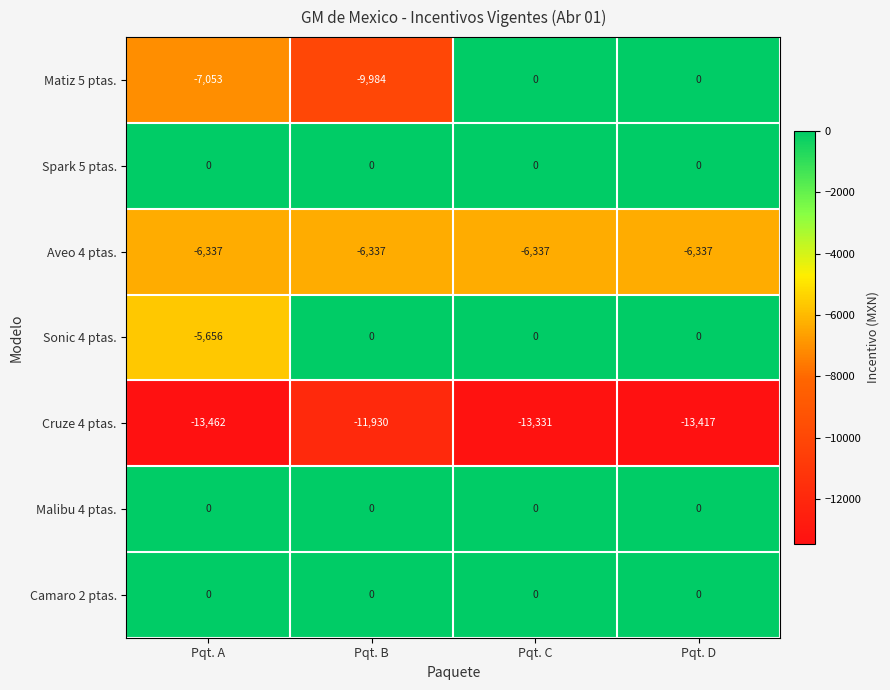

The Spark 5 ptas. series shows 0 at Pqt. C. True or false?

True